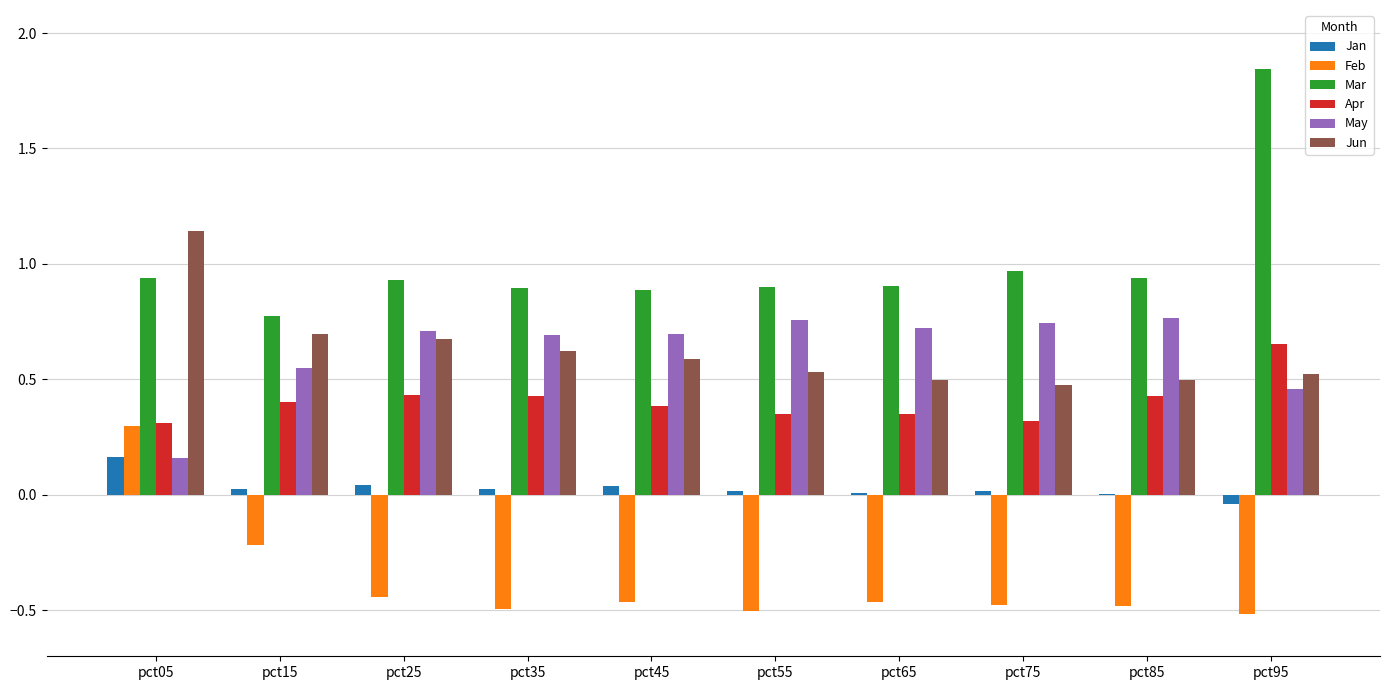

Which series has the largest total across all categories?

Mar